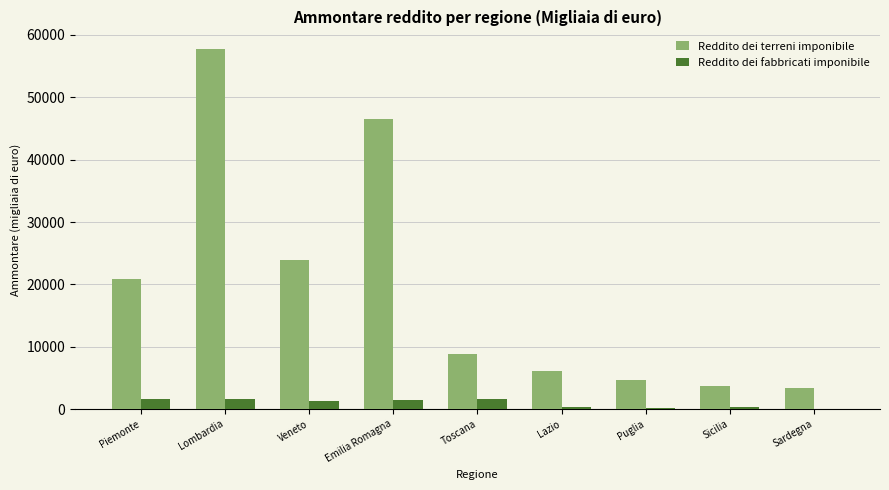

What is the approximate value of Reddito dei terreni imponibile at Lombardia?

57686